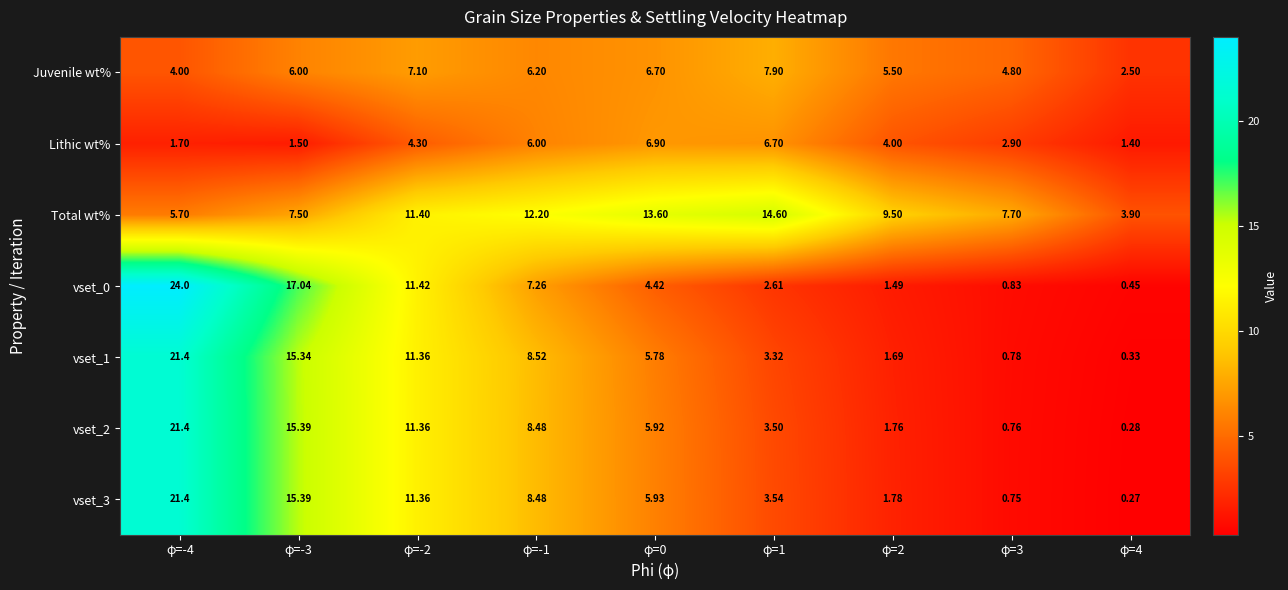

Which series changed the most between φ=1 and φ=4?

Total wt%